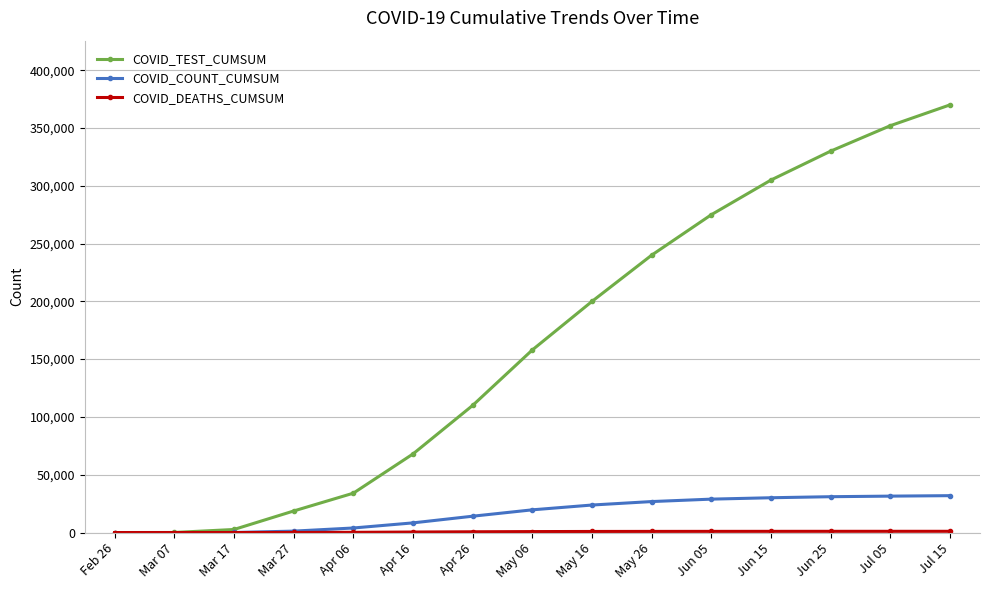

The value of COVID_TEST_CUMSUM at Apr 06 is 57271. True or false?

False